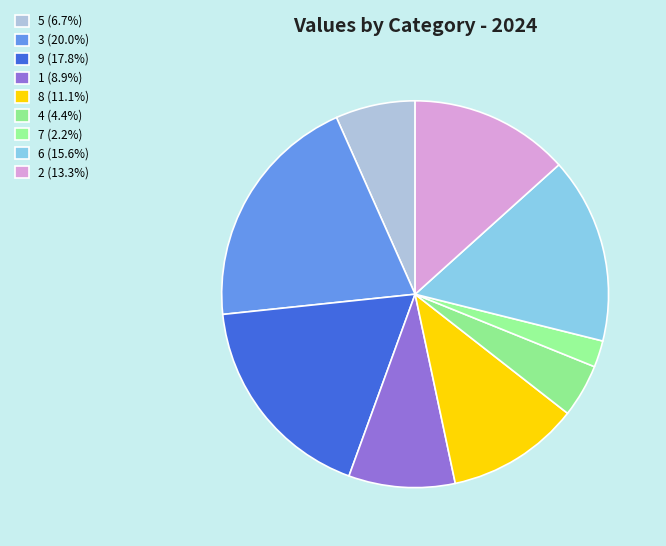

How many segments does this pie chart have?

9